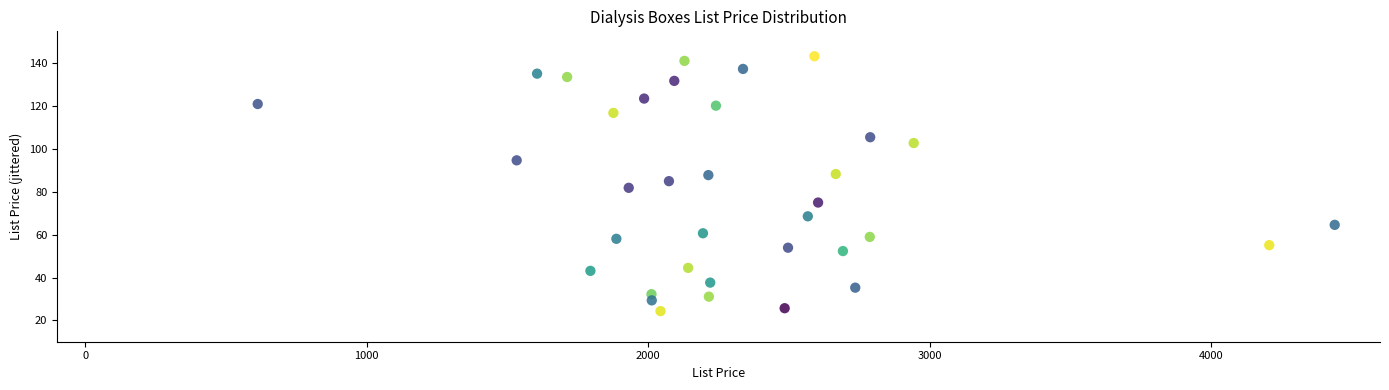

What is the range of Y values (max minus min)?

119.1